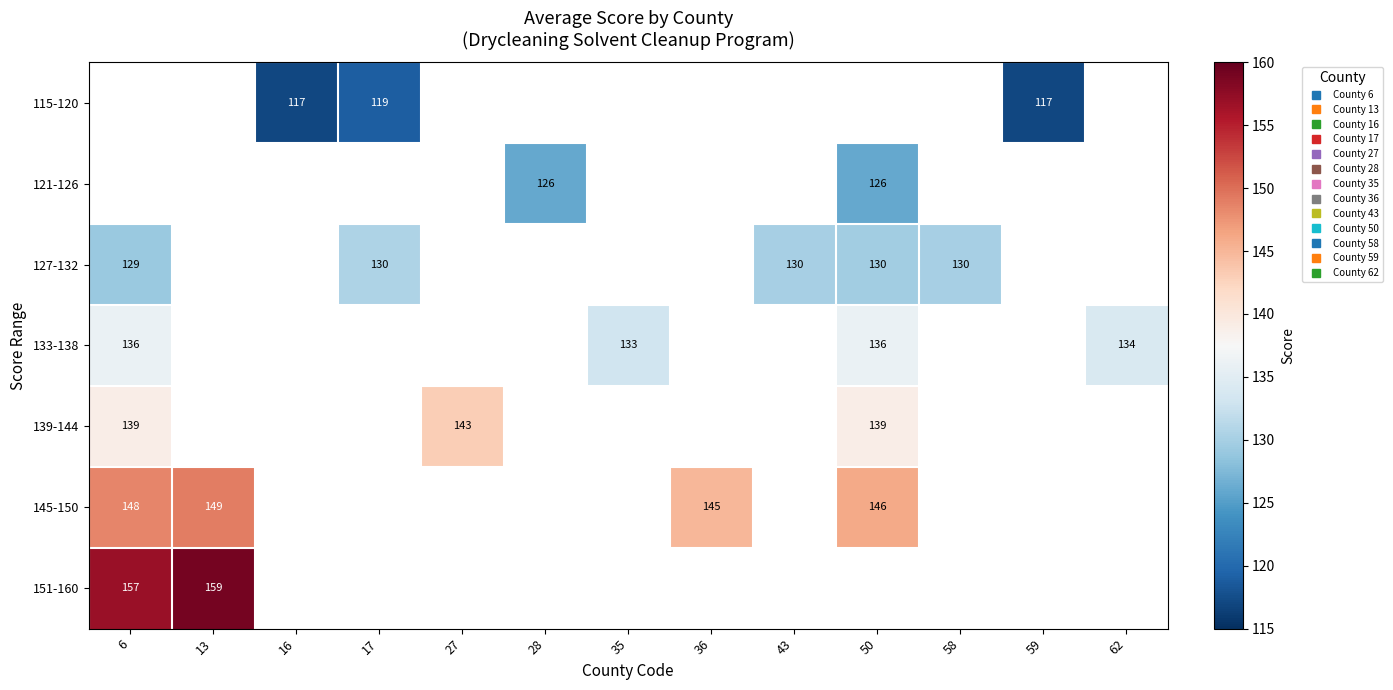

How many data points in 133-138 are above 133?

3